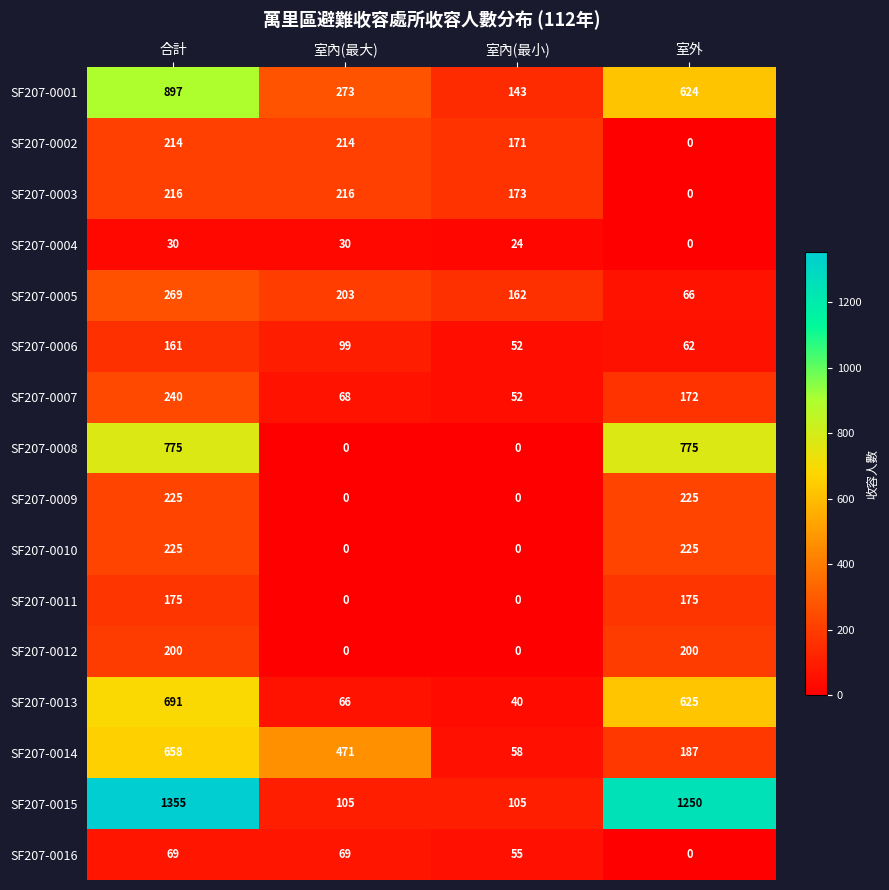

What is the difference between the SF207-0016 values at 室外 and 合計?

69